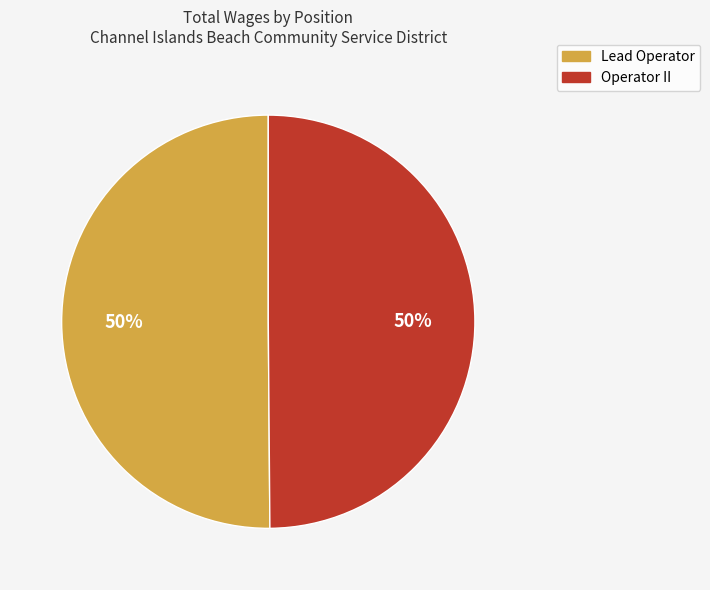

Is it true that Lead Operator is 50% of the pie?

True